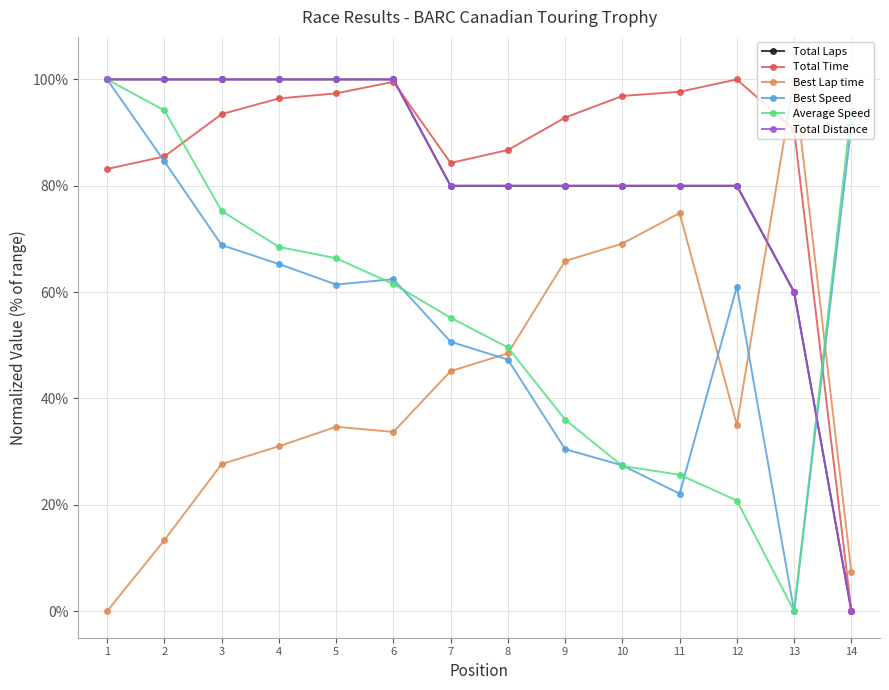

Which series ends up on top after the final intersection of Best Speed and Total Distance?

Best Speed